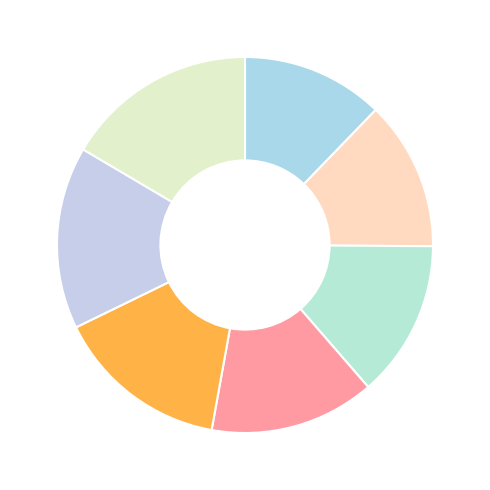

Rank the categories by value from highest to lowest.

Month 84, Month 72, Month 60, Month 48, Month 36, Month 24, Month 12